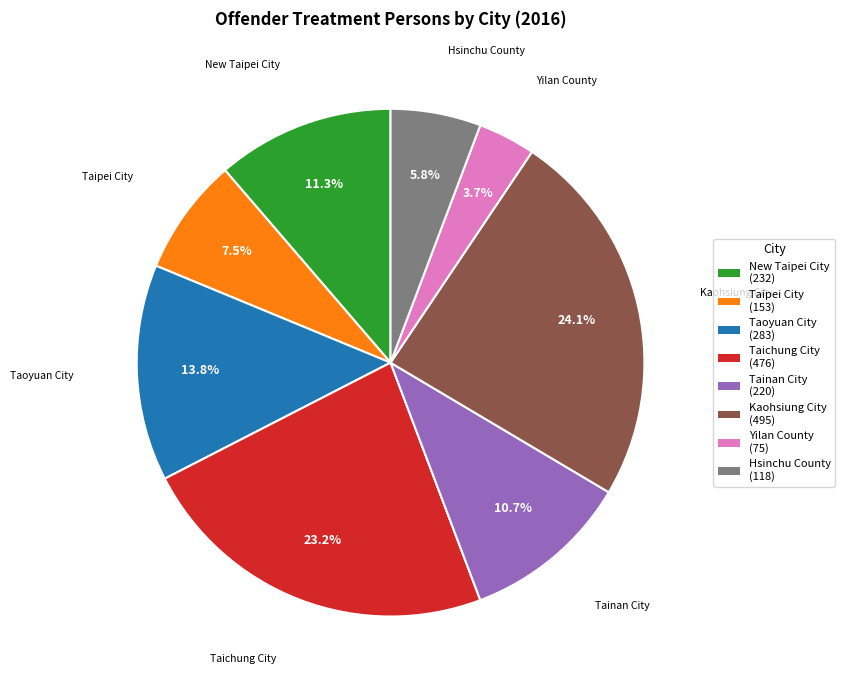

To the nearest percent, what is the average slice percentage?

12%